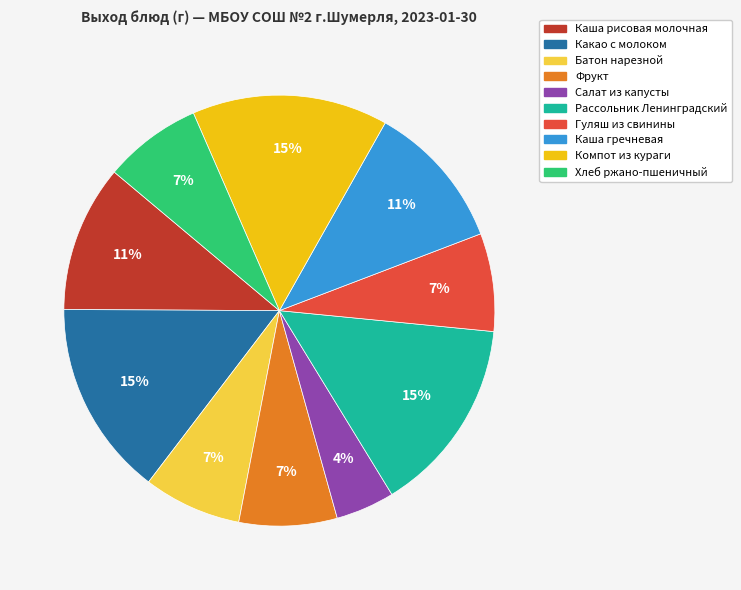

Is it true that Рассольник Ленинградский is 15% of the pie?

True